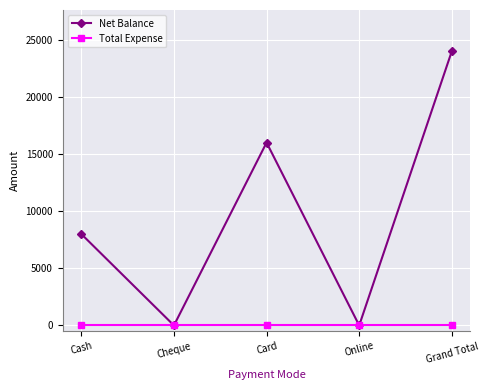

Is this an area chart (filled region under the line)?

No